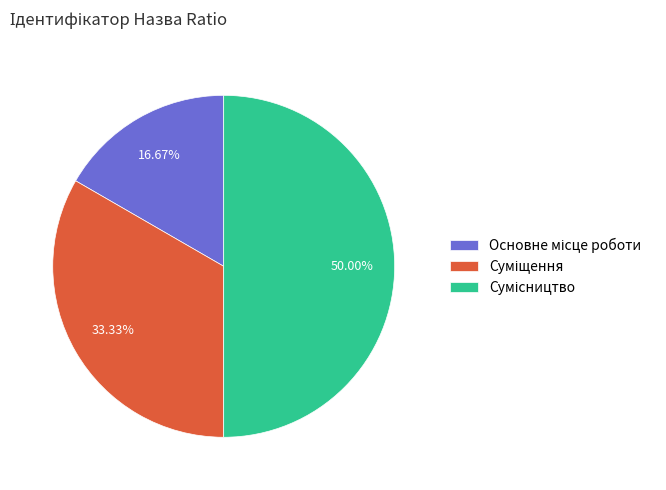

Does Основне місце роботи represent more than half of the total?

No